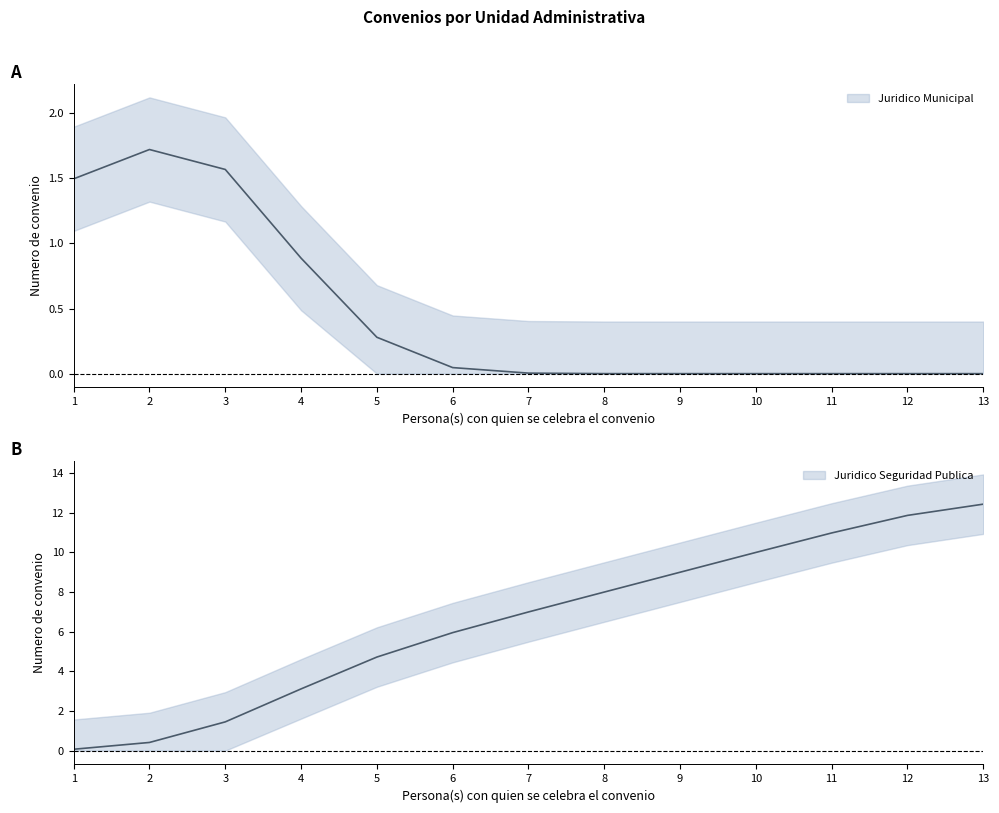

What is the approximate value at 9?

9.0